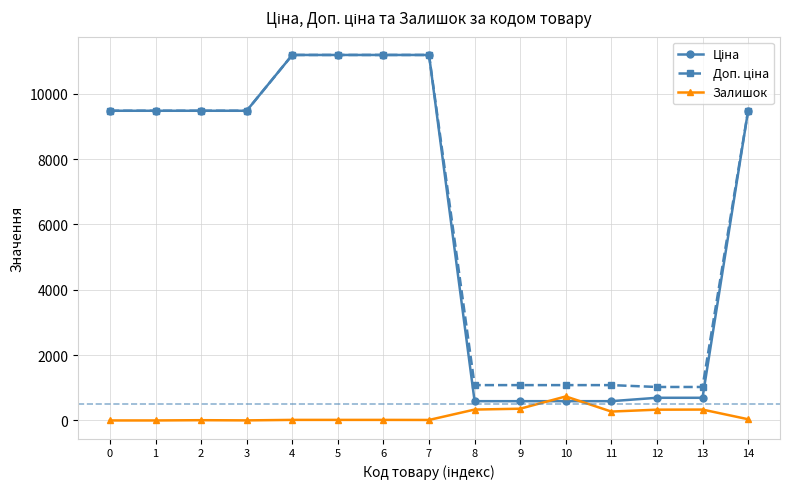

What is the highest value of the Залишок series?

735.0